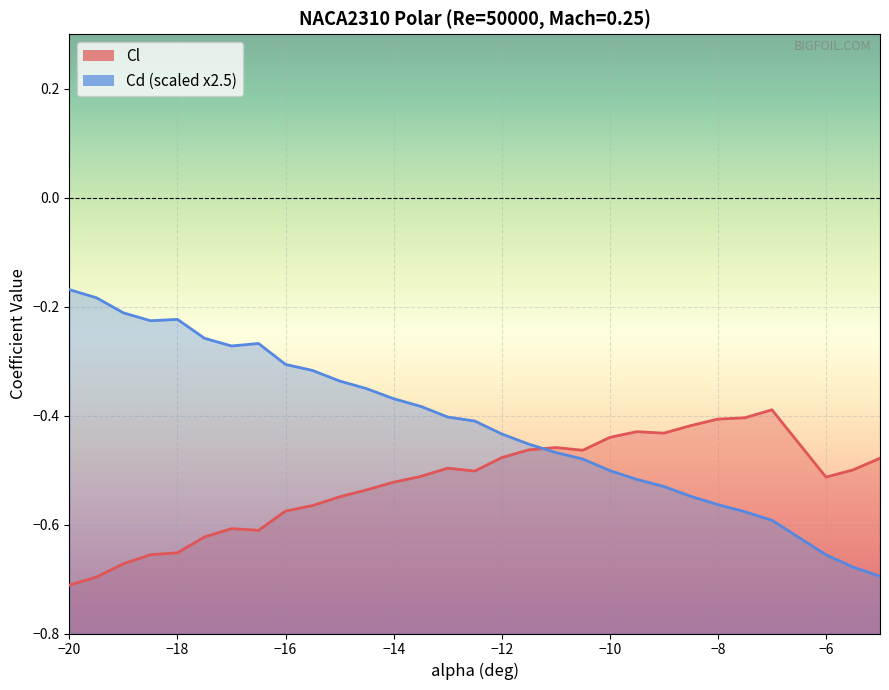

What are all the series names shown in the legend?

Cl, Cd